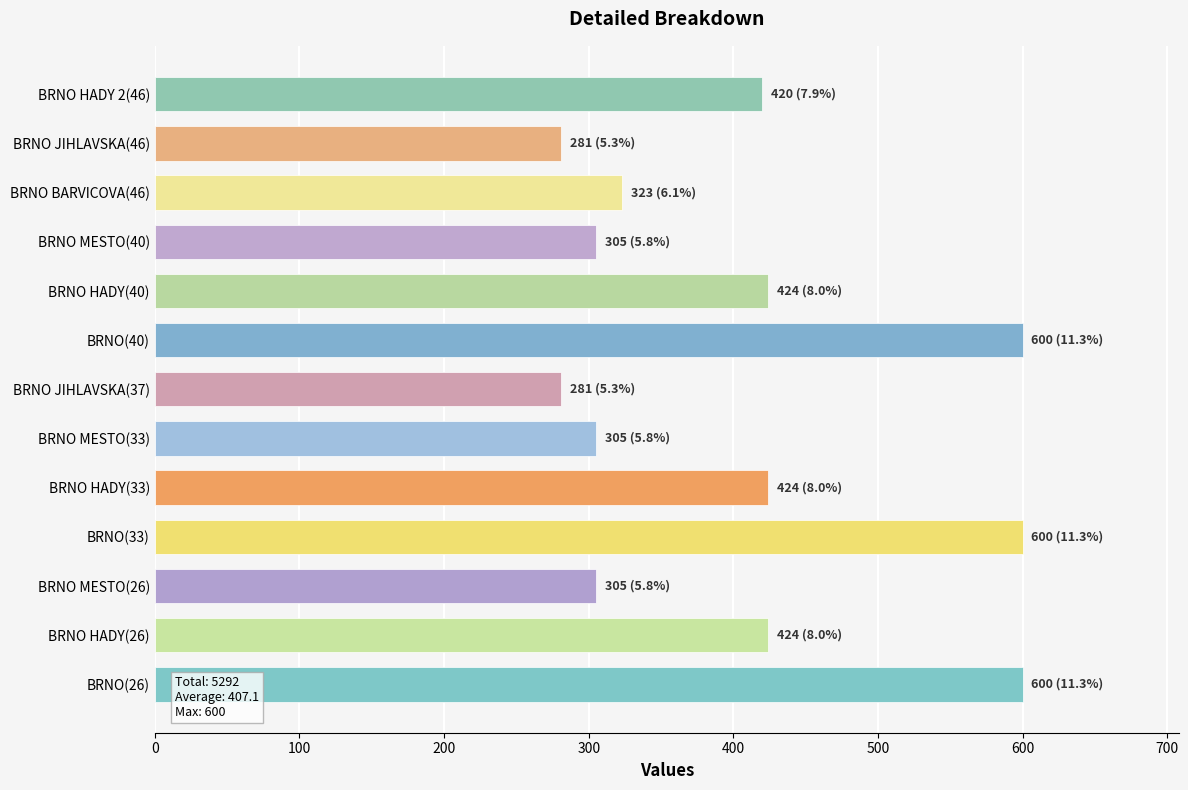

How many data points are less than 420?

6